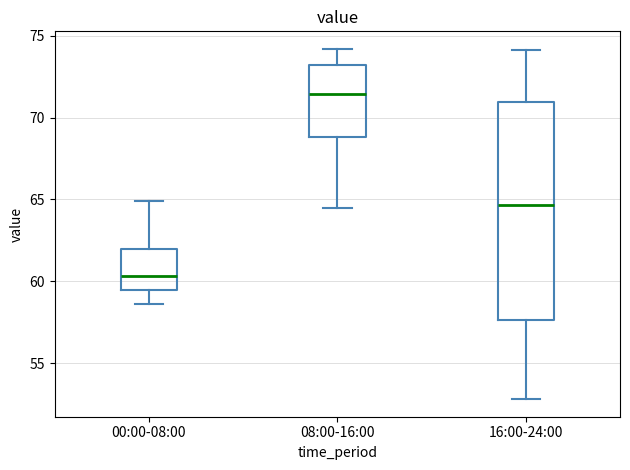

Where is the lower edge of the box for 08:00-16:00 on the y-axis? The values are not printed on the chart, so give them approximately, as read against the axis.

69.0